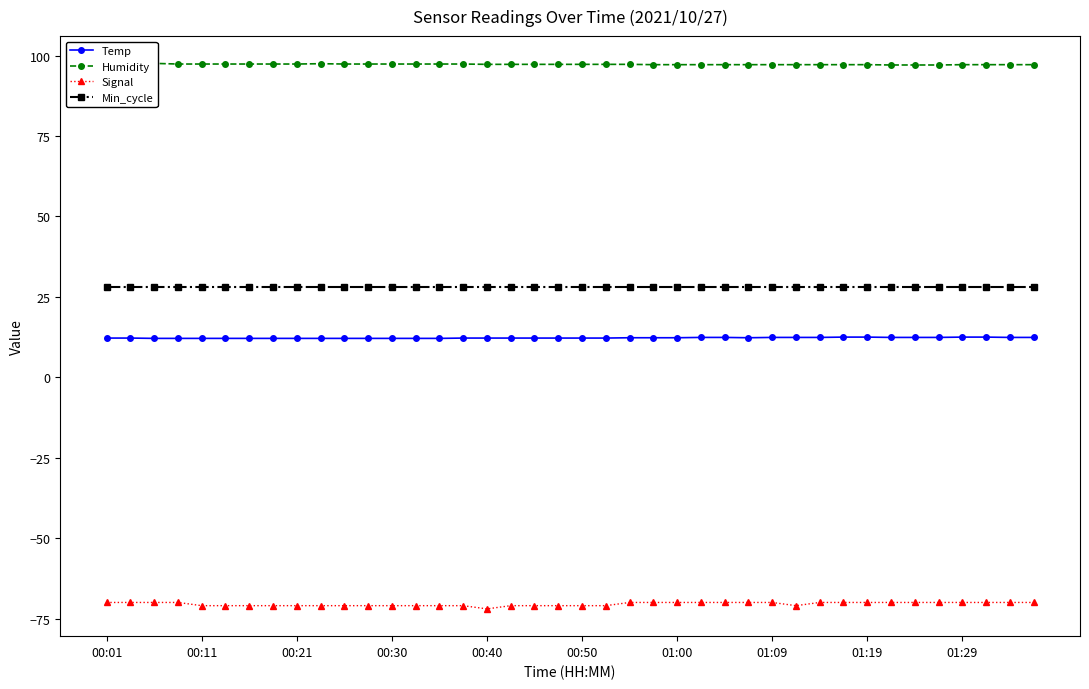

What is the highest value of the Min_cycle series?

28.0